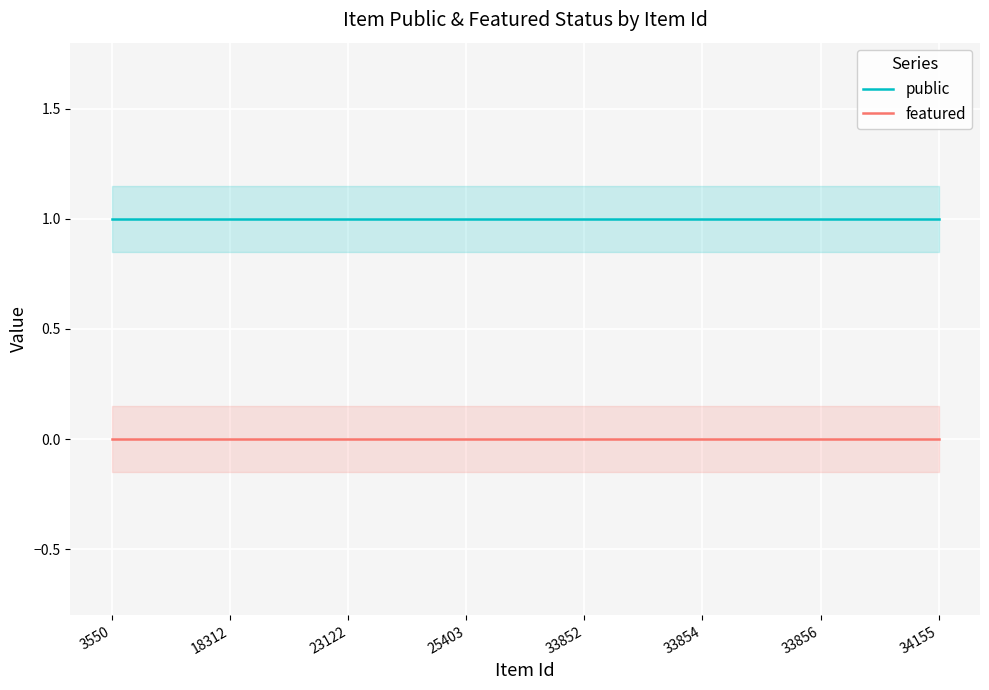

What are all the series names shown in the legend?

public, featured